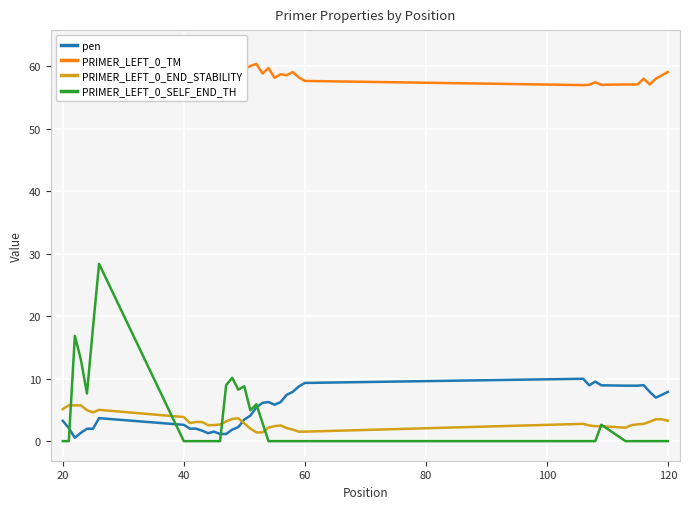

What is the minimum value for PRIMER_LEFT_0_END_STABILITY?

1.4